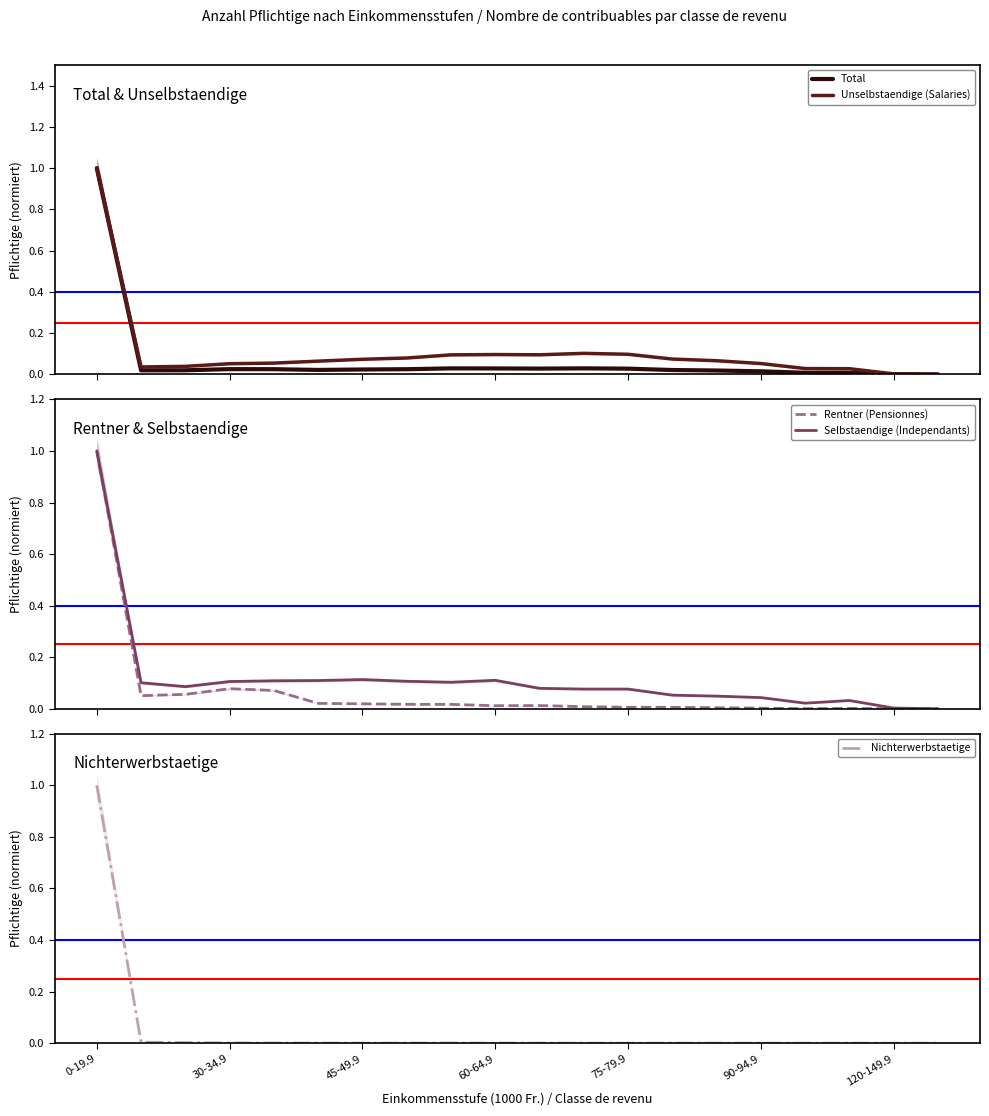

List the series in order of their peak value, lowest first.

Total, Unselbstaendige (Salaries), Rentner (Pensionnes), Selbstaendige (Independants), Nichterwerbstaetige